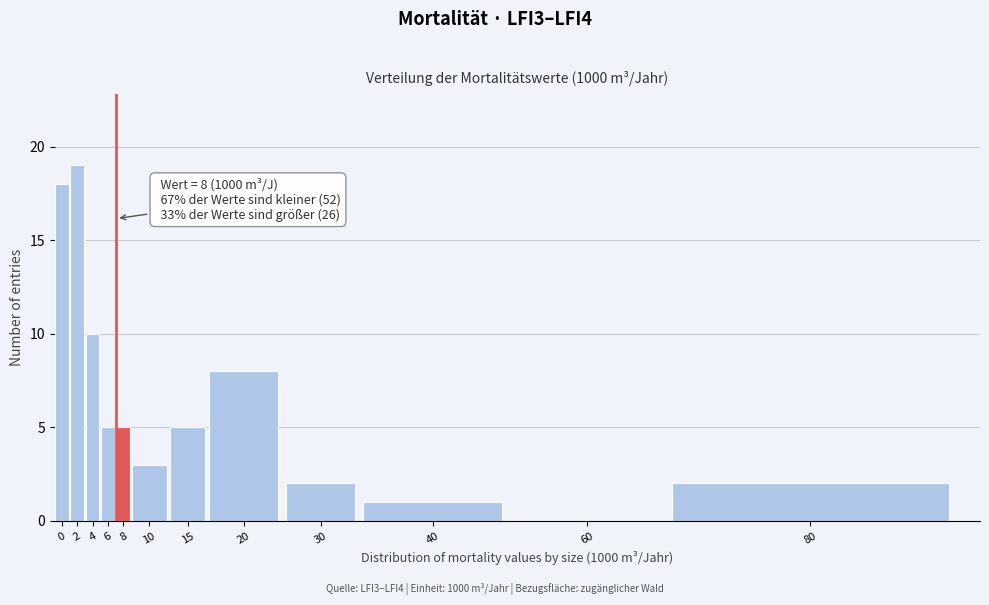

Reading left to right, transcribe all the data shown in this chart.

0=18	2=19	4=10	6=5	8=5	10=3	15=5	20=8	30=2	40=1	60=0	80=2